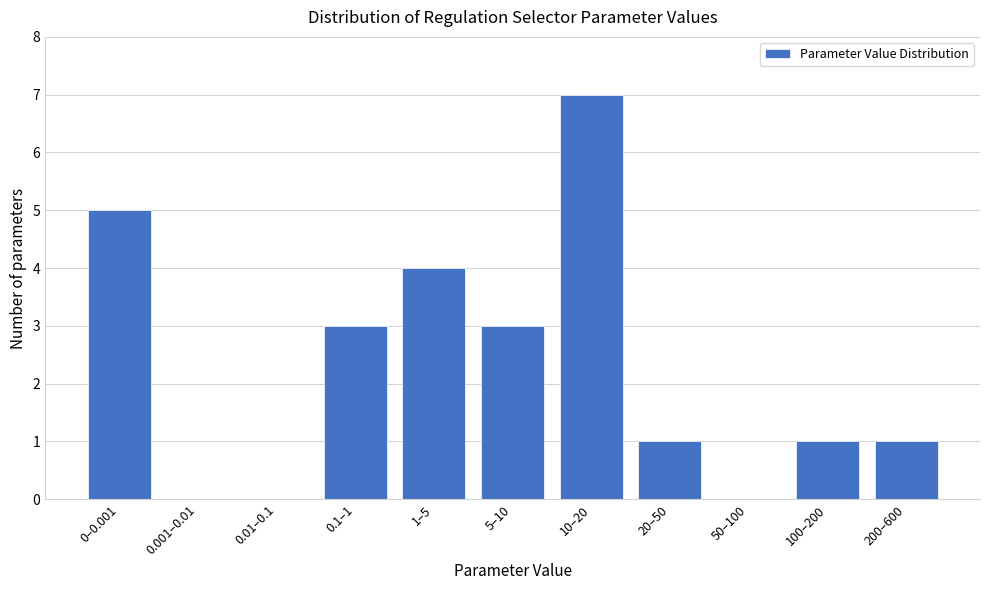

Reading left to right, list all the values displayed in this chart.

0–0.001=5	0.001–0.01=0	0.01–0.1=0	0.1–1=3	1–5=4	5–10=3	10–20=7	20–50=1	50–100=0	100–200=1	200–600=1